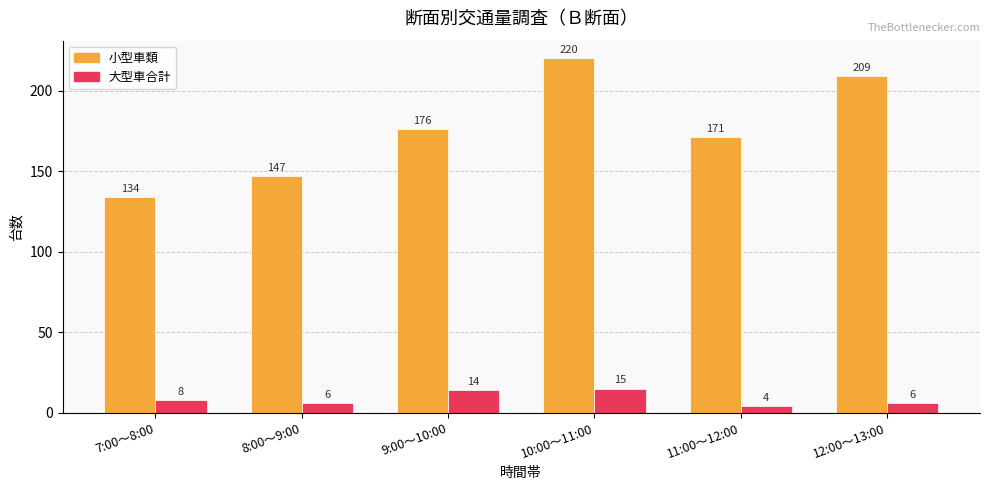

How many data points does each series have?

6